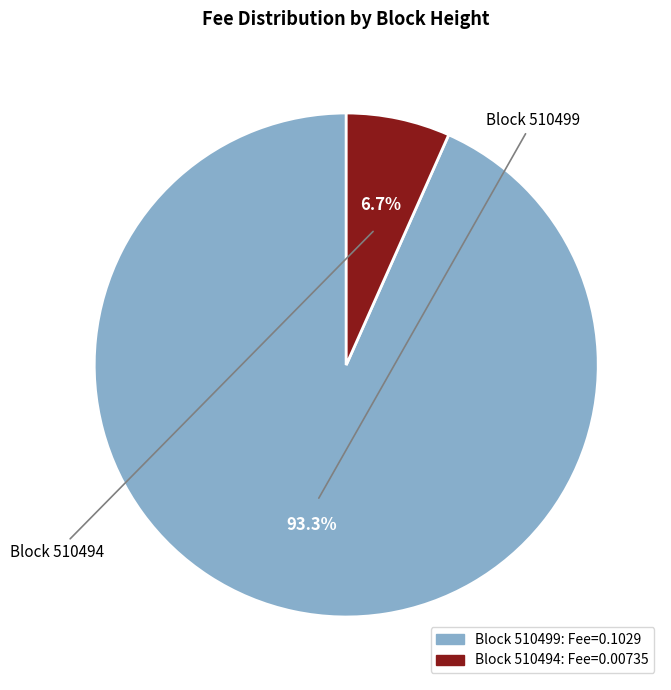

Does any single category account for the majority?

Yes